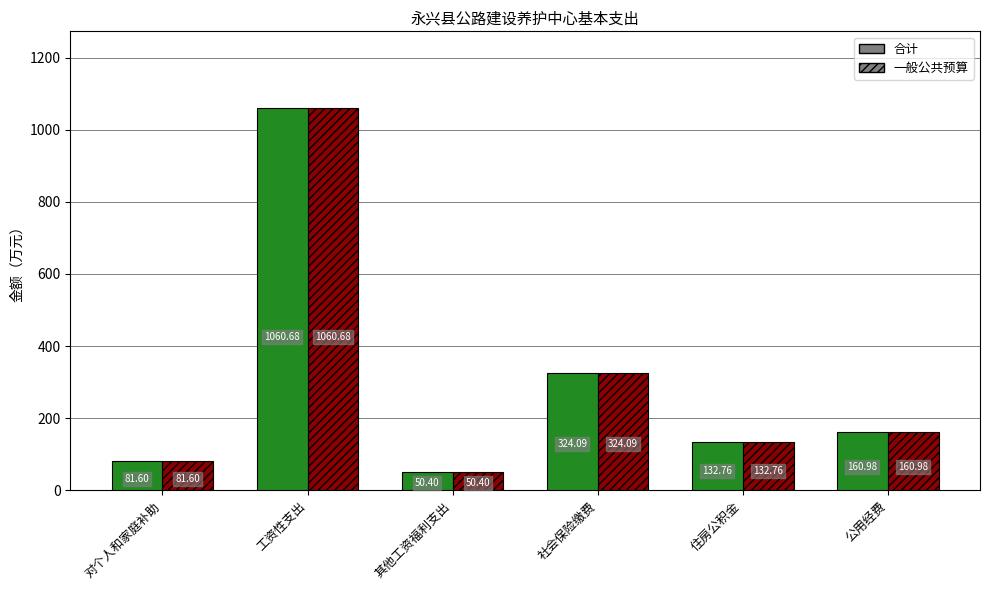

What is the total value across all series at 对个人和家庭补助?

163.2